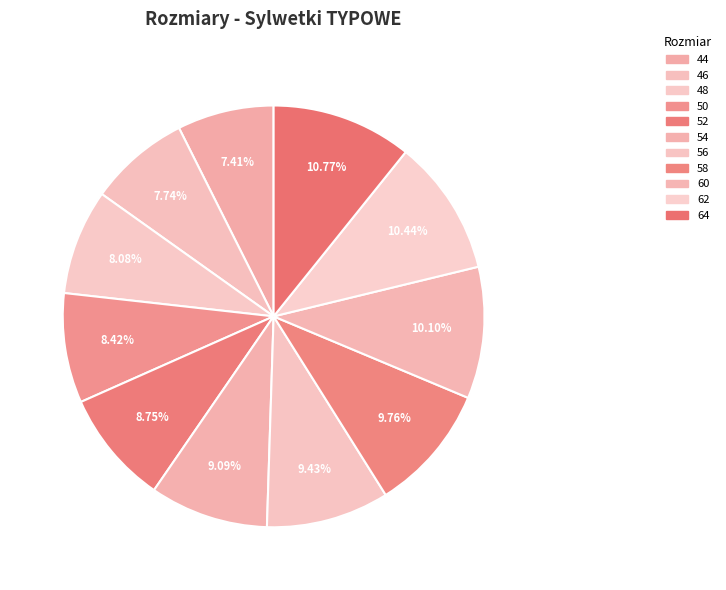

The 44 slice represents 7% of the pie. True or false?

True